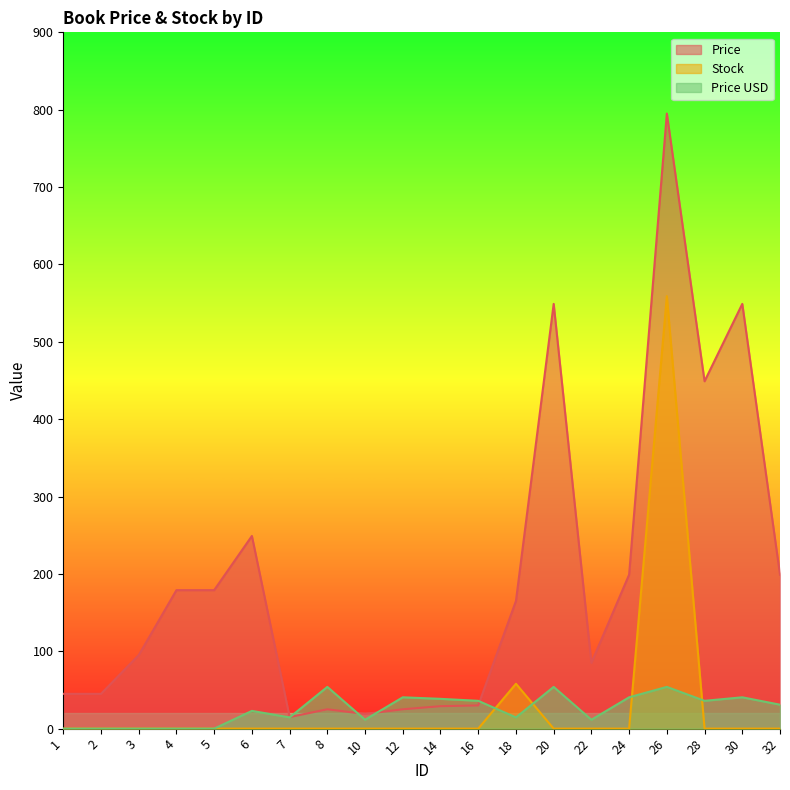

Reading left to right, what are all the values shown in this chart?

Price: 45.0	45.0	95.0	179.0	179.0	249.0	15.0	25.0	19.0	25.0	29.0	30.0	165.0	549.0	85.0	199.0	795.0	449.0	549.0	199.0
Stock: 0.0	0.0	0.0	0.0	0.0	0.0	0.0	0.0	0.0	0.0	0.0	0.0	58.0	0.0	0.0	0.0	559.0	0.0	0.0	0.0
Price USD: 0.0	0.0	0.0	0.0	0.0	22.9	14.5	54.0	11.5	40.5	38.5	36.0	14.5	54.0	11.5	40.5	54.0	36.0	40.5	30.9